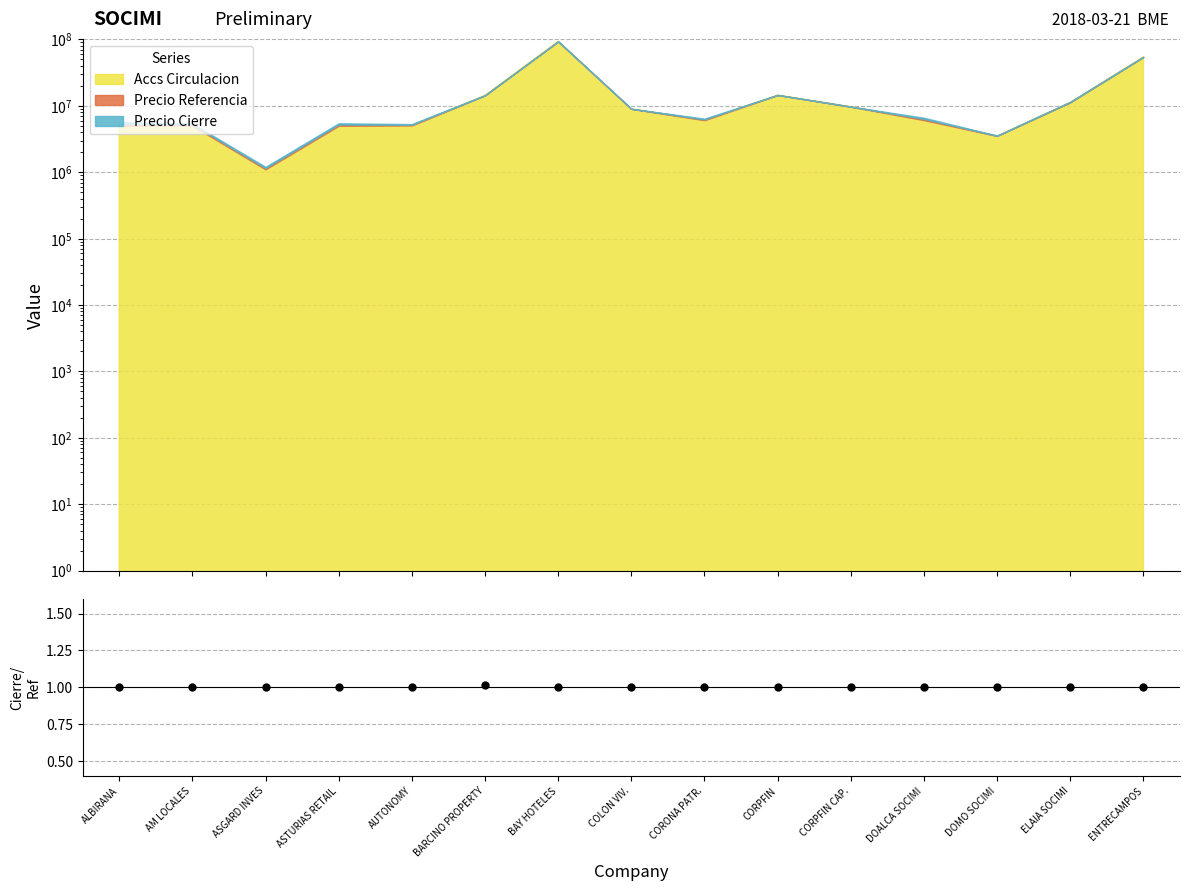

Between COLON VIV. and ALBIRANA, which is larger?

COLON VIV.